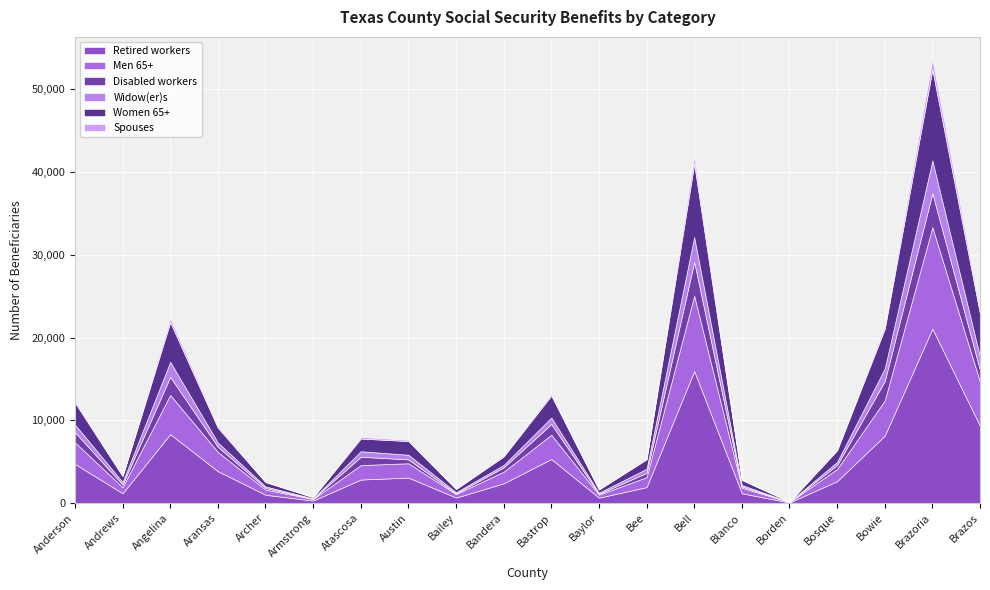

True or false: Spouses has a value of 118 at Aransas.

False